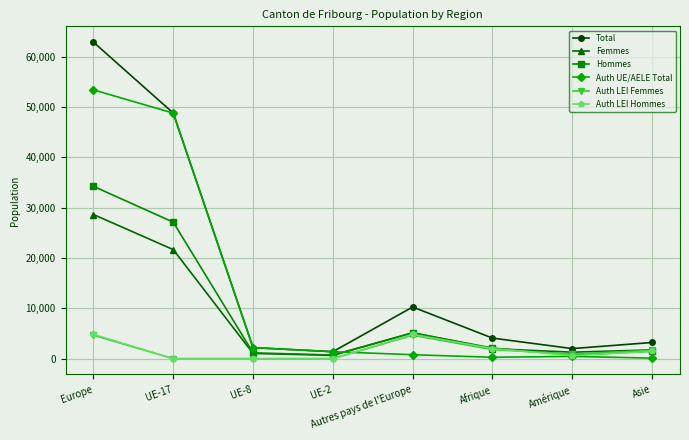

At how many categories does at least one series exceed 18966?

2